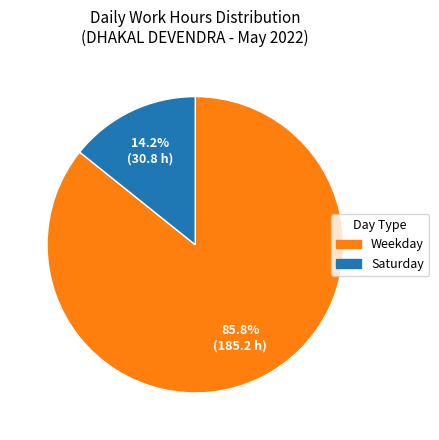

Which slice is the largest?

Weekday